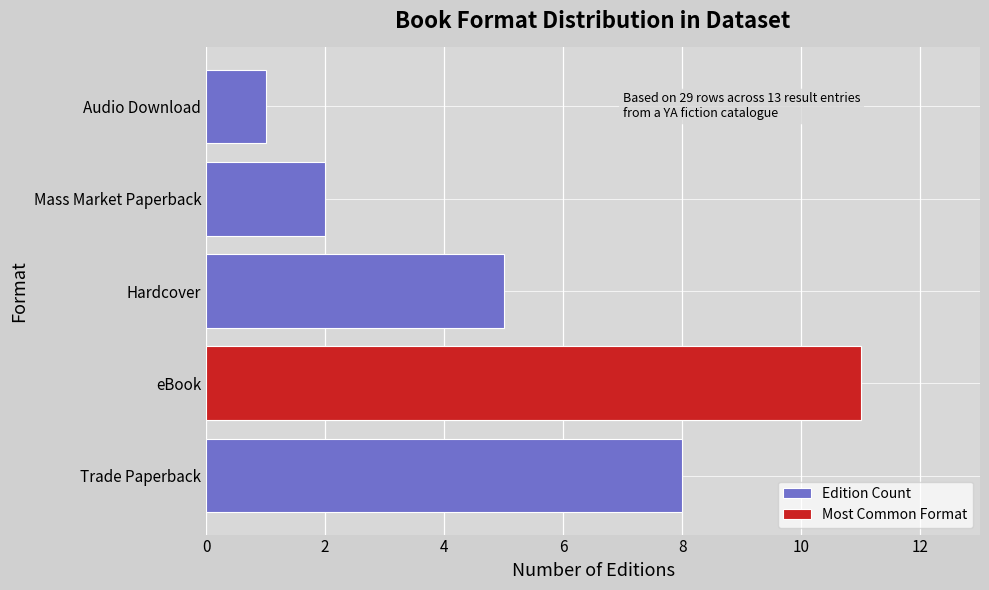

What is the difference between the values at Mass Market Paperback and Hardcover?

3